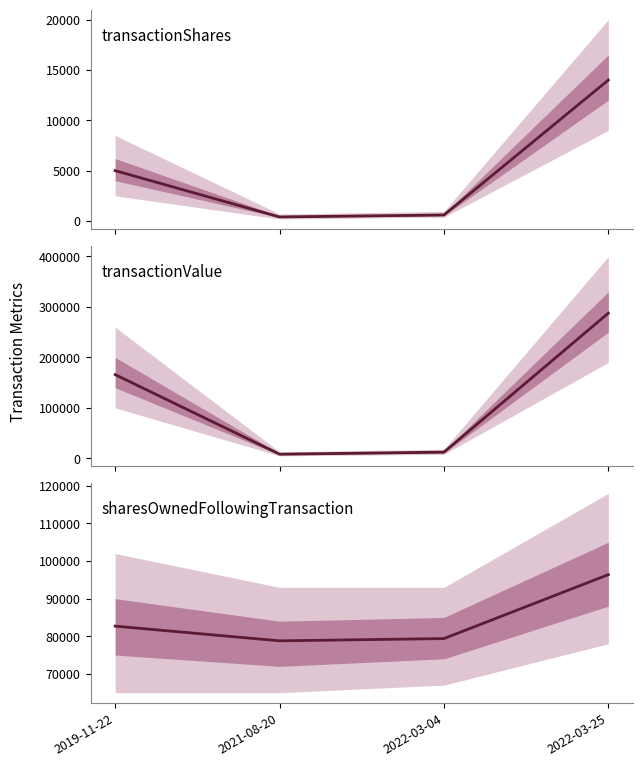

At which label does transactionValue first exceed 165925?

2022-03-25